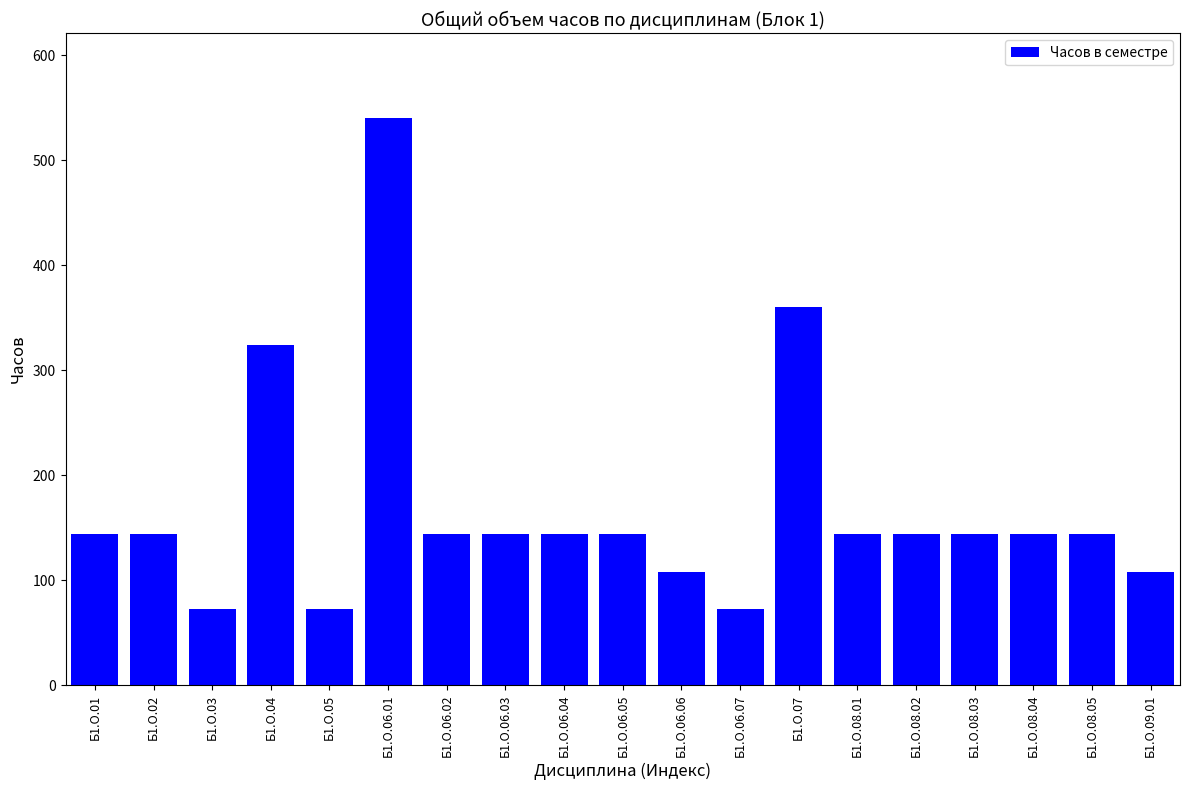

What position from the right is Б1.О.06.04?

11